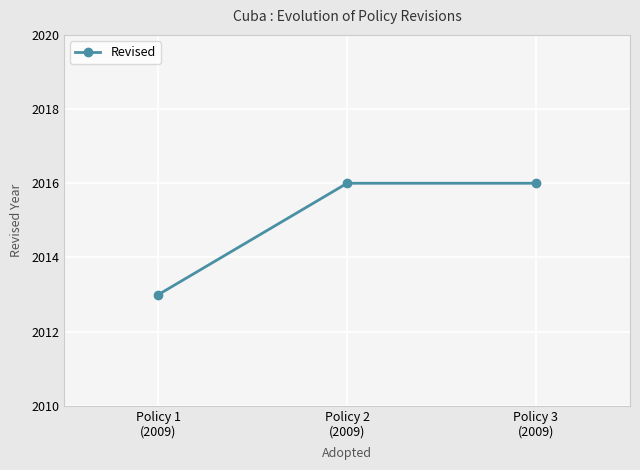

What position from the right is Policy 3
(2009)?

1